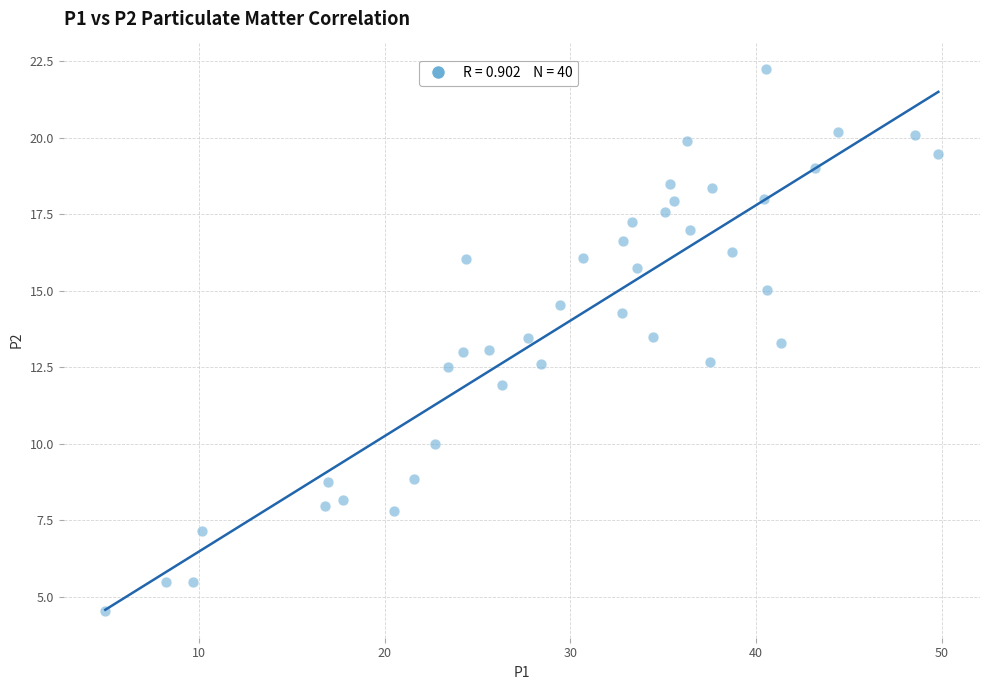

What is the range of X values (max minus min)?

44.8